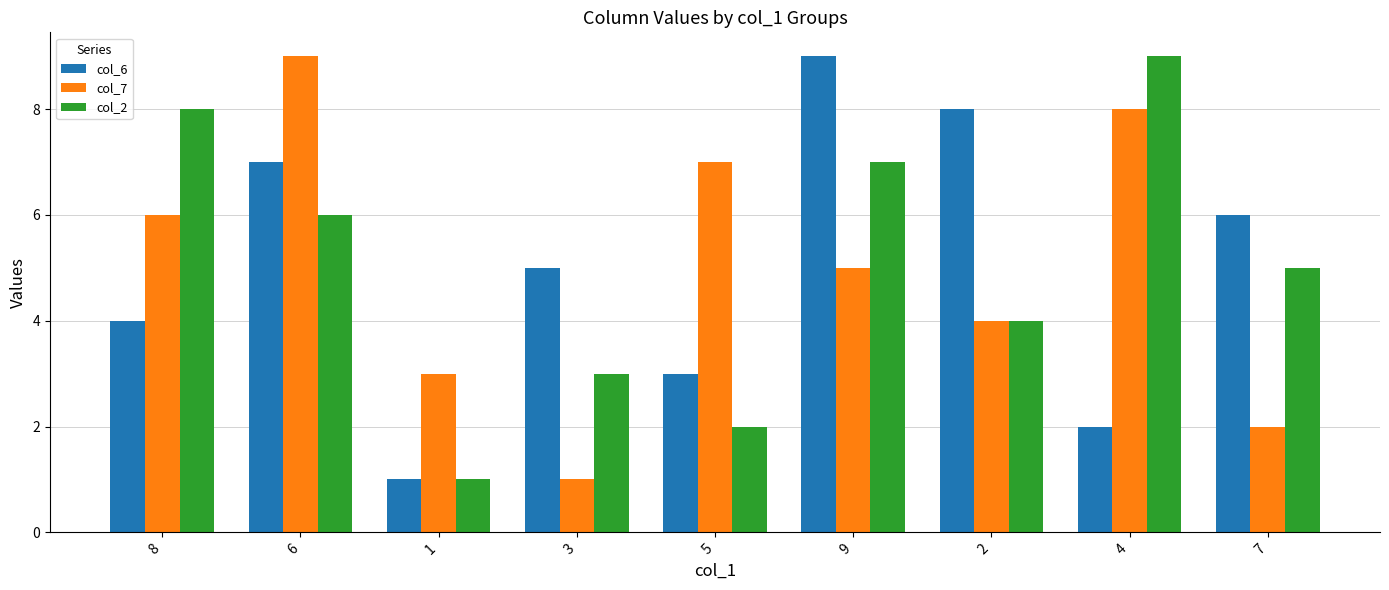

What is the greatest value displayed?

9